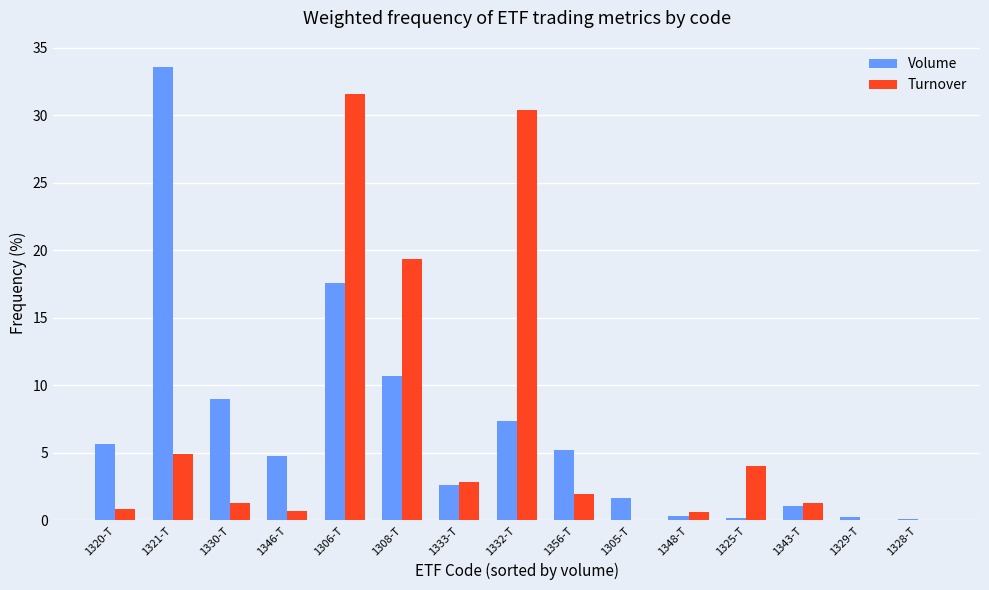

Are the bars horizontal?

No